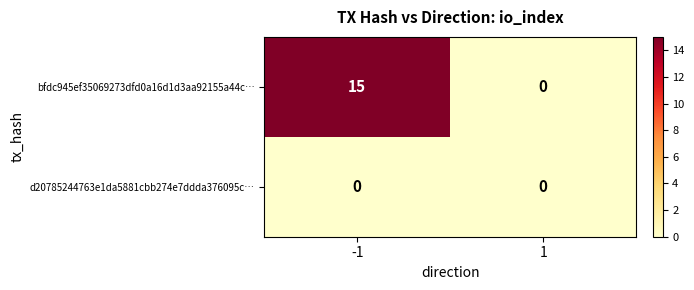

Rank the series by their maximum value, from lowest to highest.

d20785244763e1da5881cbb274e7ddda376095c…, bfdc945ef35069273dfd0a16d1d3aa92155a44c…